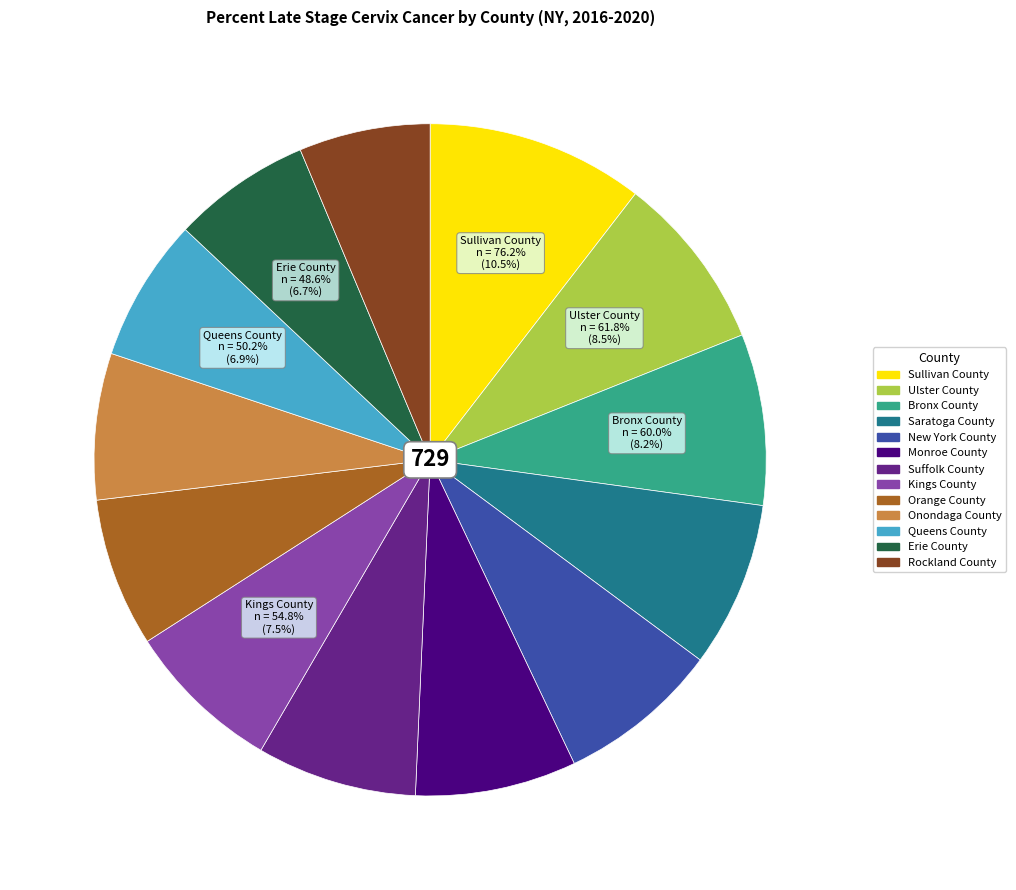

Is it true that Onondaga County is 7% of the pie?

True